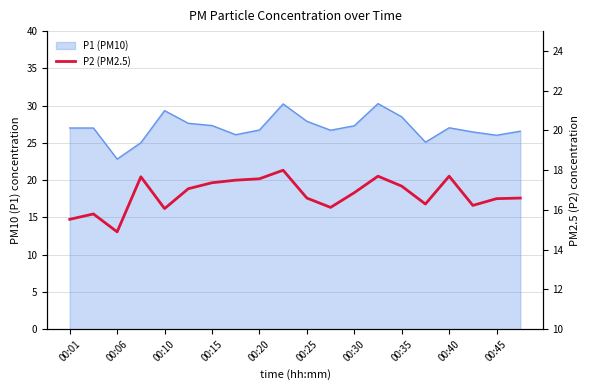

Reading right to left, what are all the values shown in this chart?

16.6	16.6	16.2	17.7	16.3	17.2	17.7	16.9	16.1	16.6	18.0	17.6	17.5	17.4	17.1	16.1	17.7	14.9	15.8	15.5